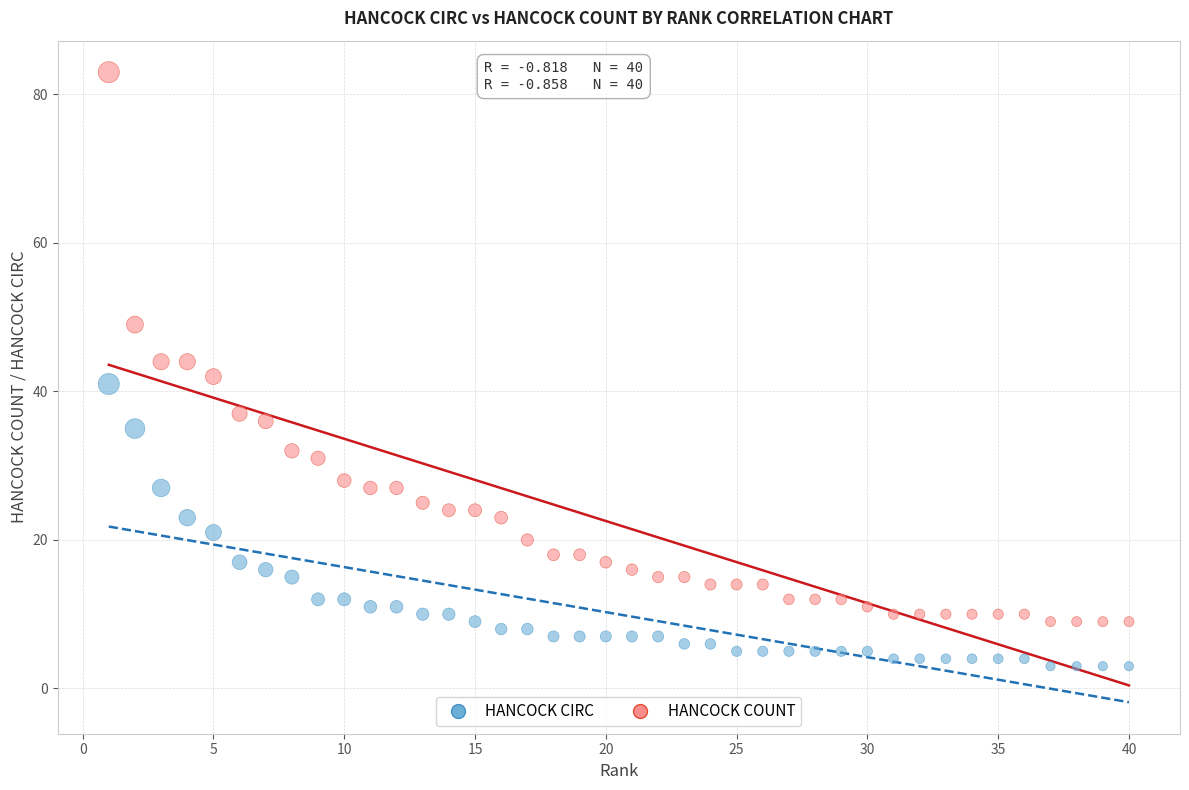

What are all the series names shown in the legend?

HANCOCK CIRC, HANCOCK COUNT